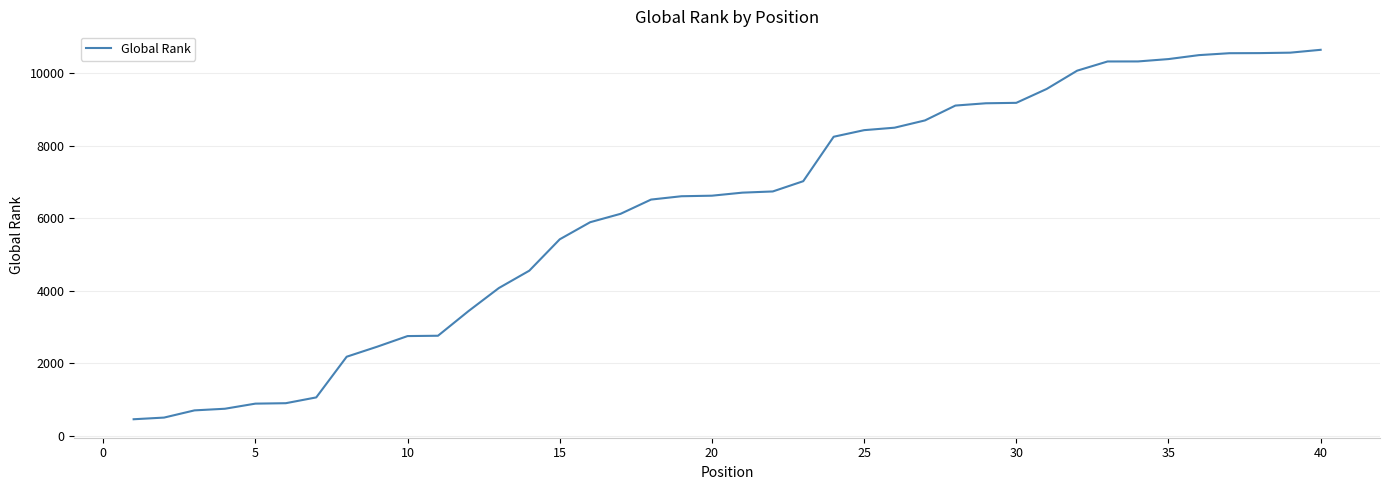

What is the maximum value shown in the chart?

10647